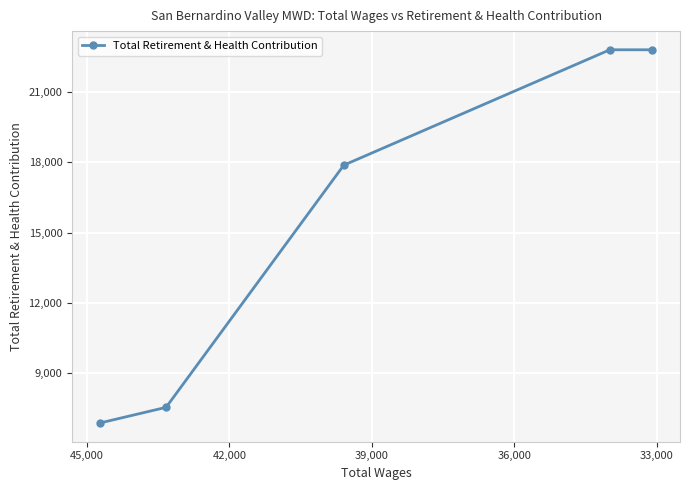

What is the sum of all values?

77913